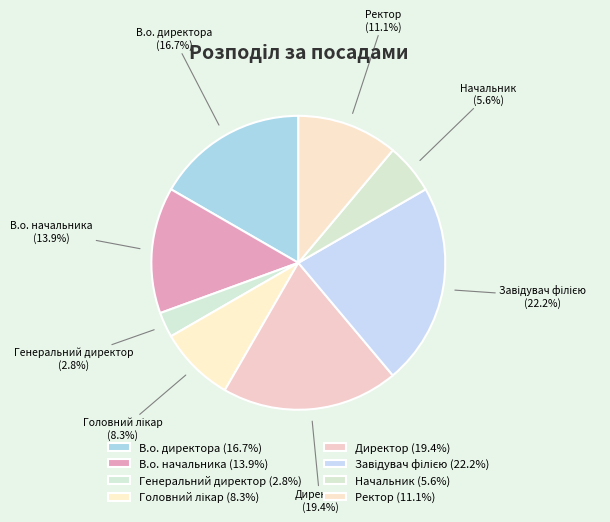

To the nearest percent, what is the combined percentage of Ректор and В.о. директора?

28%